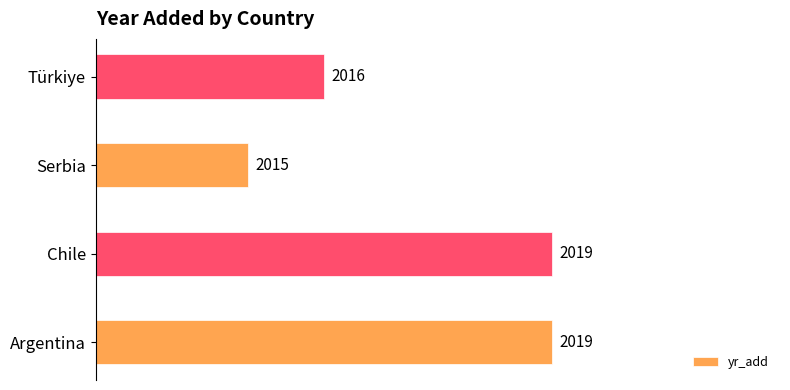

The chart shows a value of 2019 at Argentina. True or false?

True